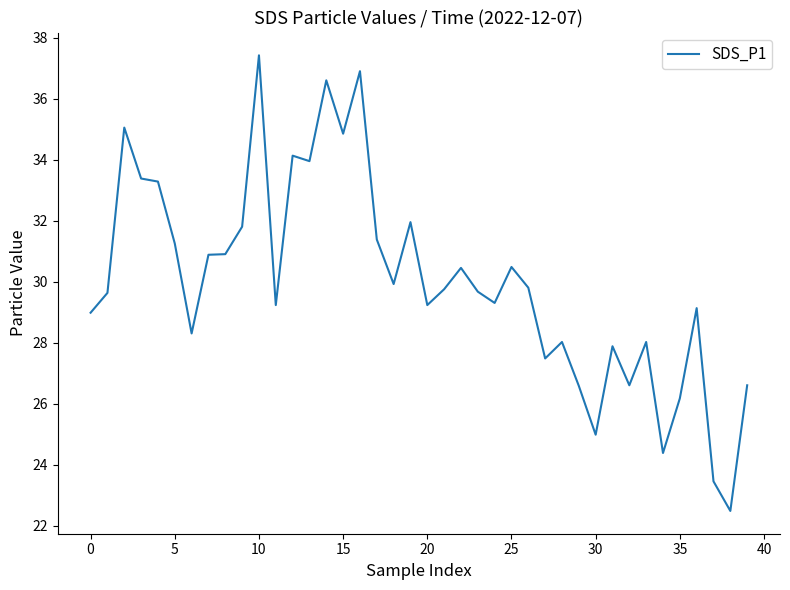

What is the minimum value shown in the chart?

22.5